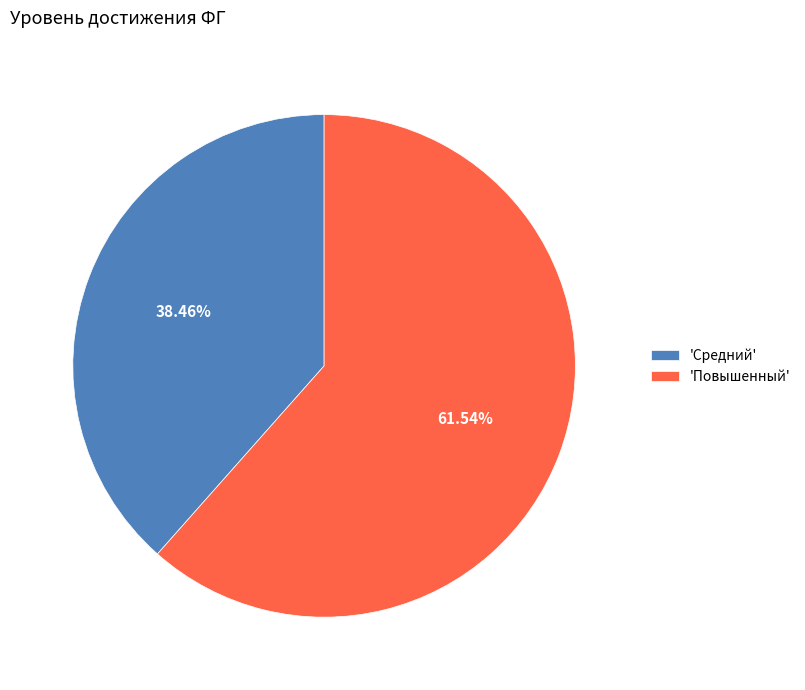

Which category accounts for the majority?

'Повышенный'